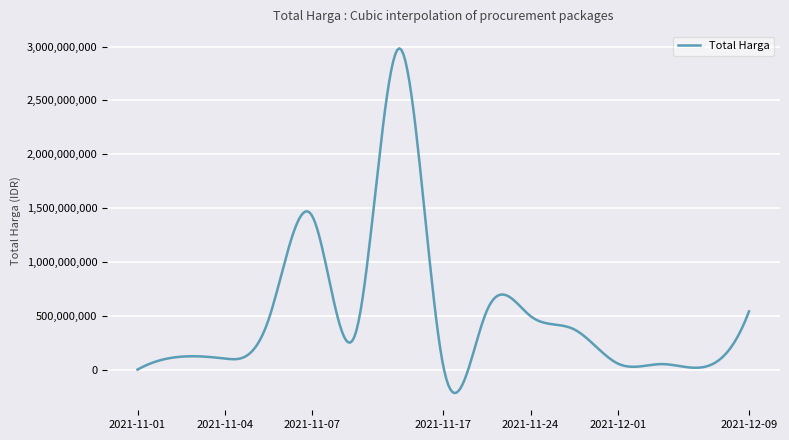

What is the difference between the maximum and minimum values?

3200078432.0